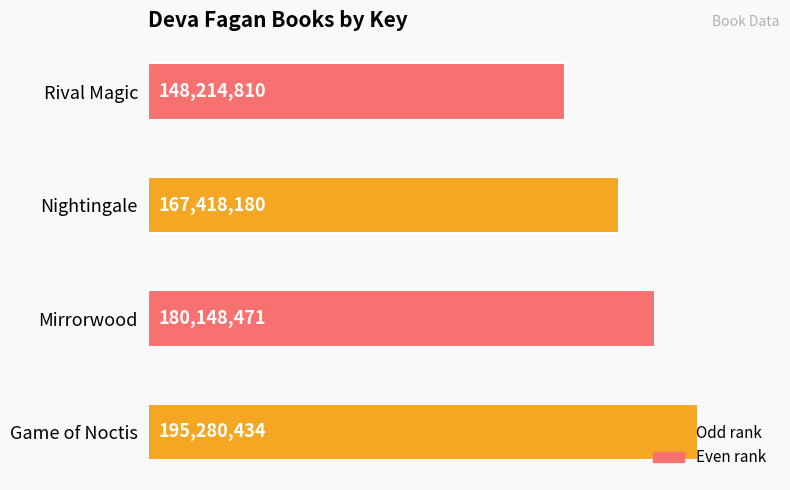

What is the difference between the maximum and second lowest values?

27862254